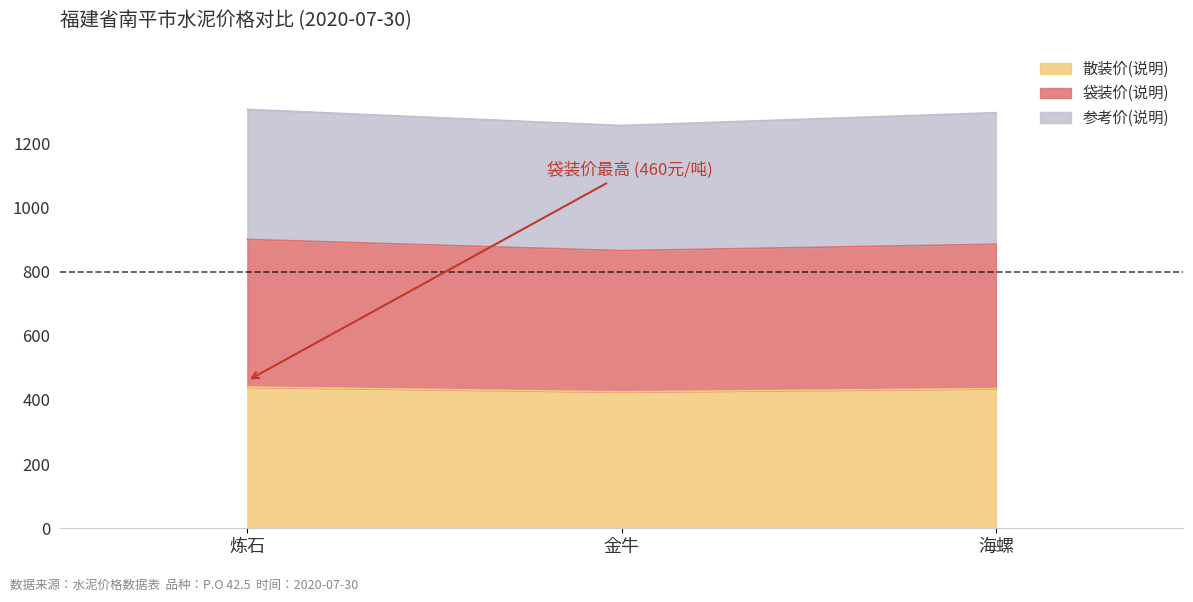

What is the label of the 1st point from the left?

炼石